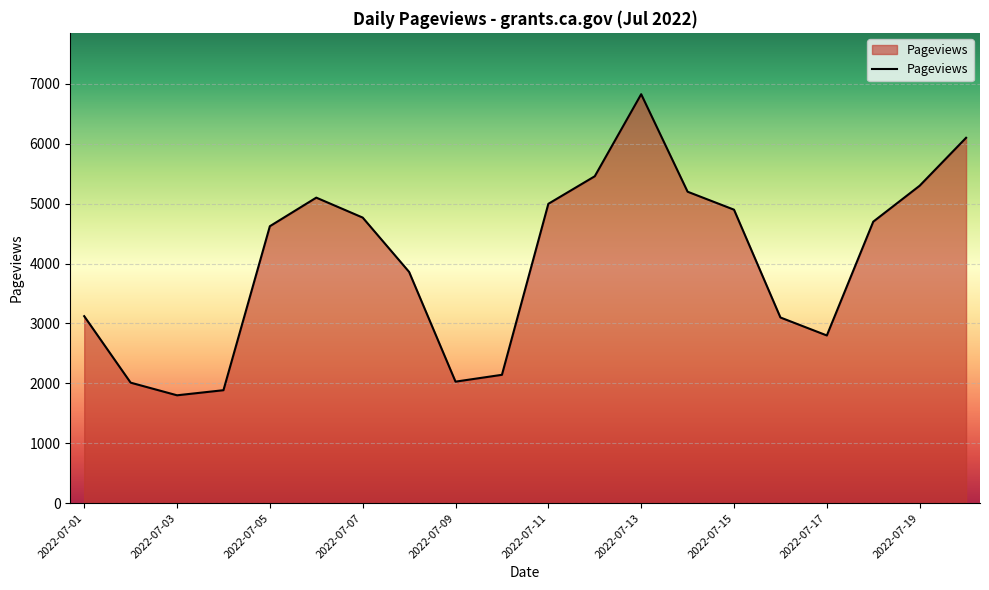

What is the greatest value displayed?

6828